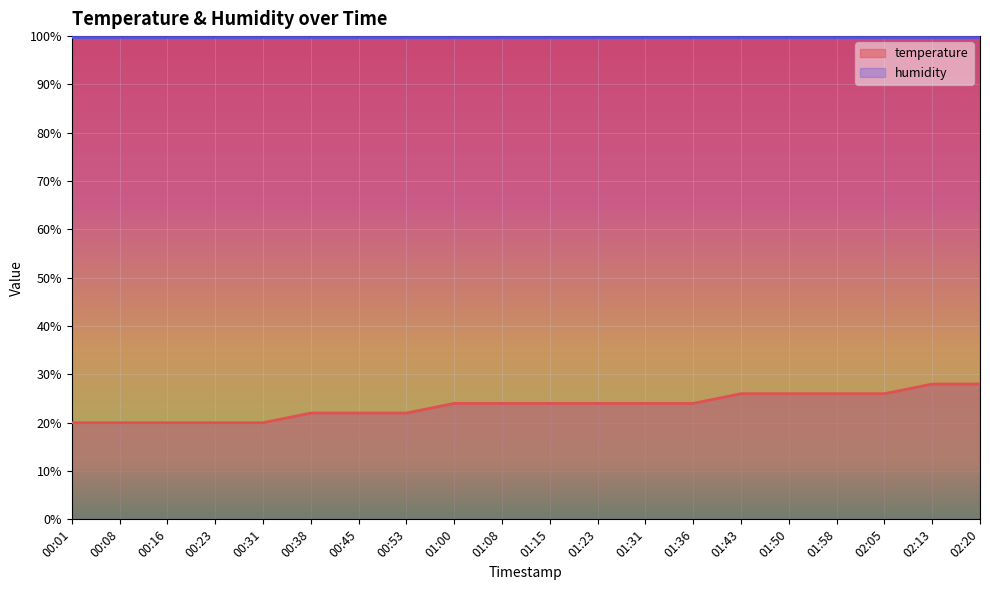

Which label corresponds to the smallest value in the chart?

00:01